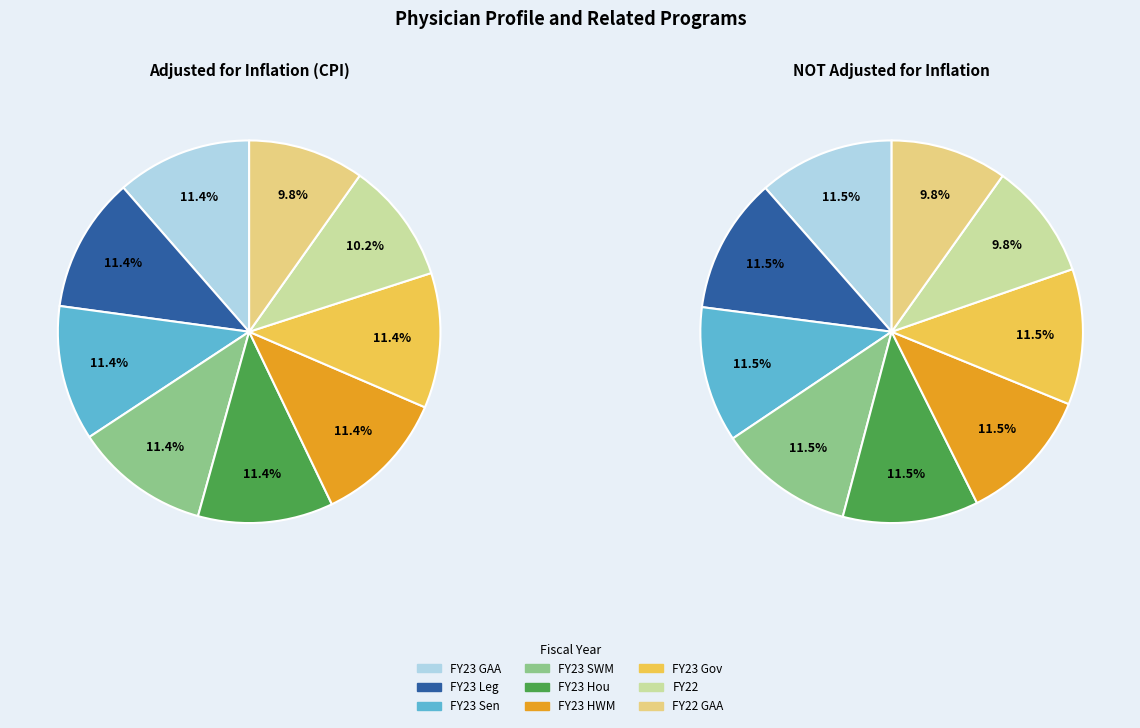

What is the smallest slice in the pie chart?

FY22 GAA